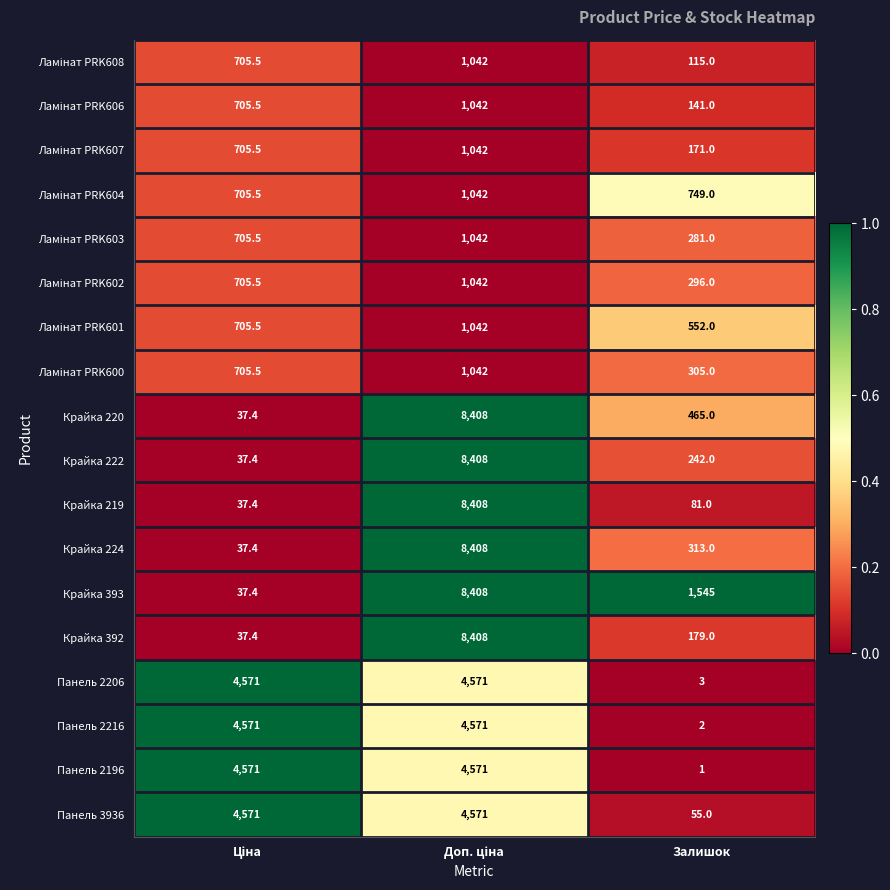

How many values in the Крайка 220 series are below 465?

1